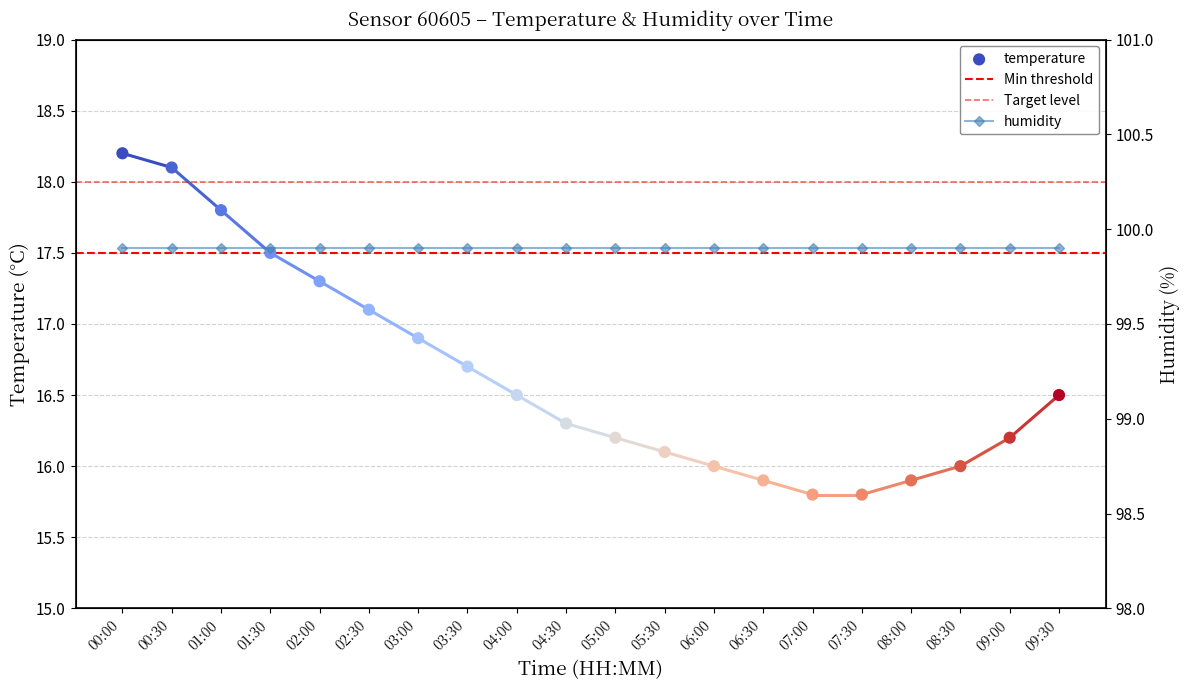

What is the ratio of the value at 06:30 to the value at 08:30?

1.0